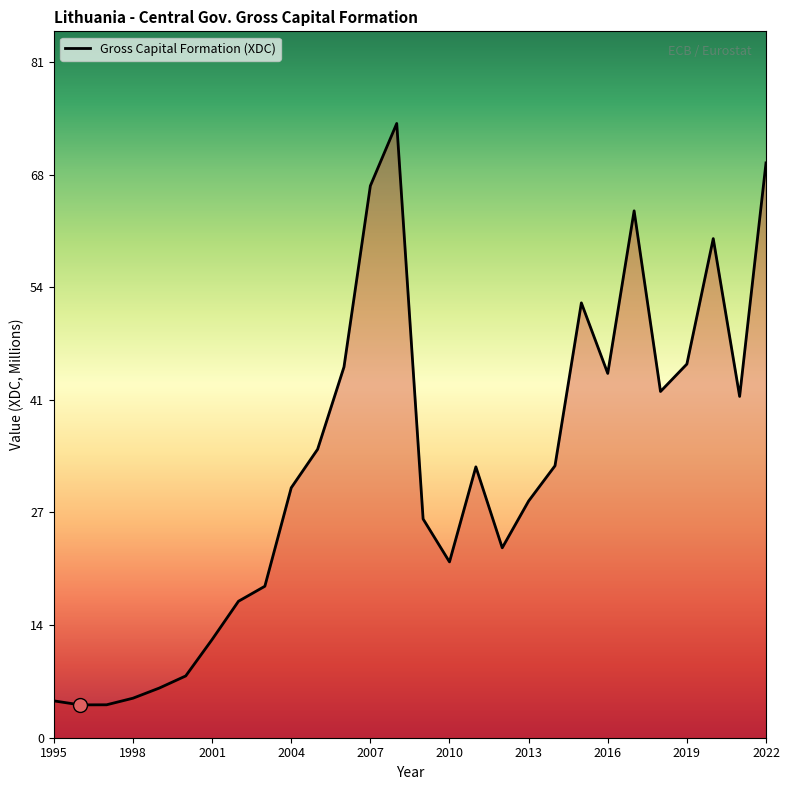

How many interior local valleys (lower than both neighbors) does the data have?

6